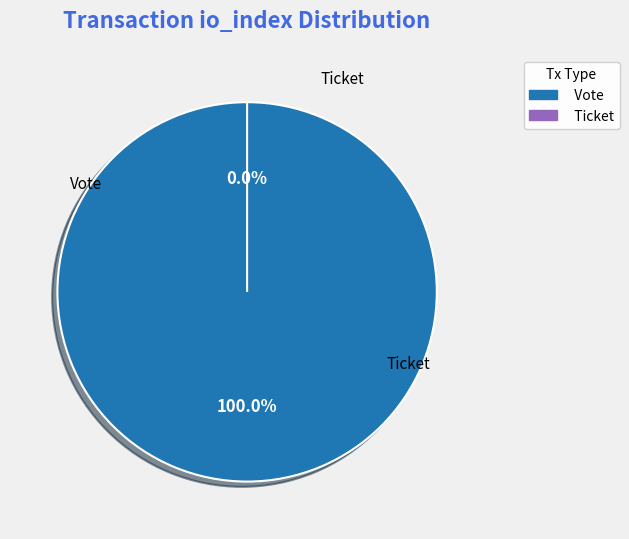

Which category has the biggest portion of the pie?

Vote (io_index=1)